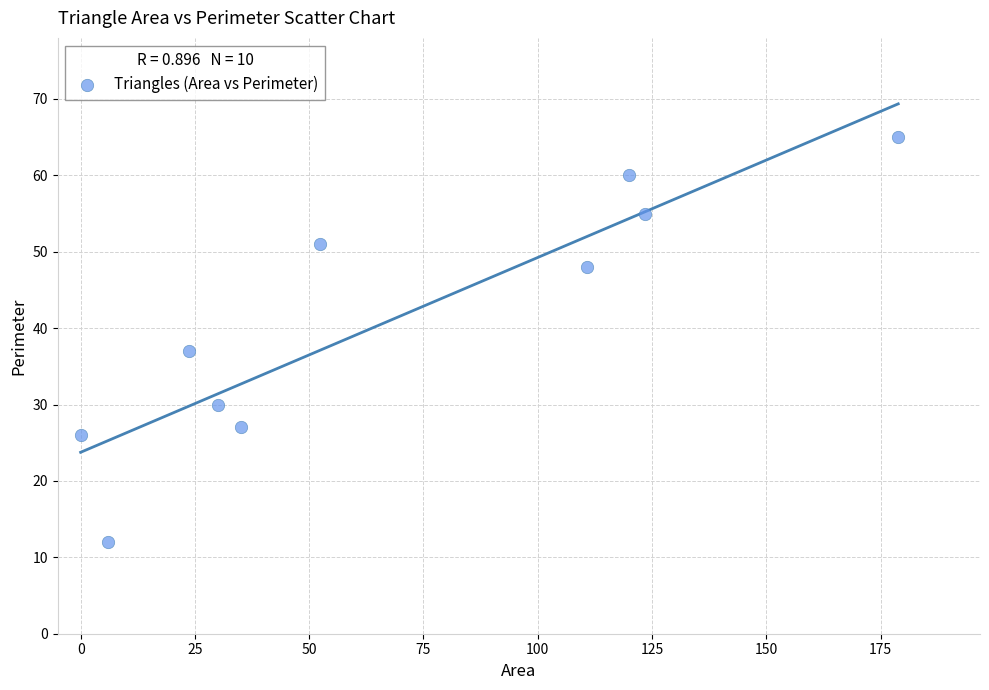

What Y value in the scatter plot is closest to 38?

37